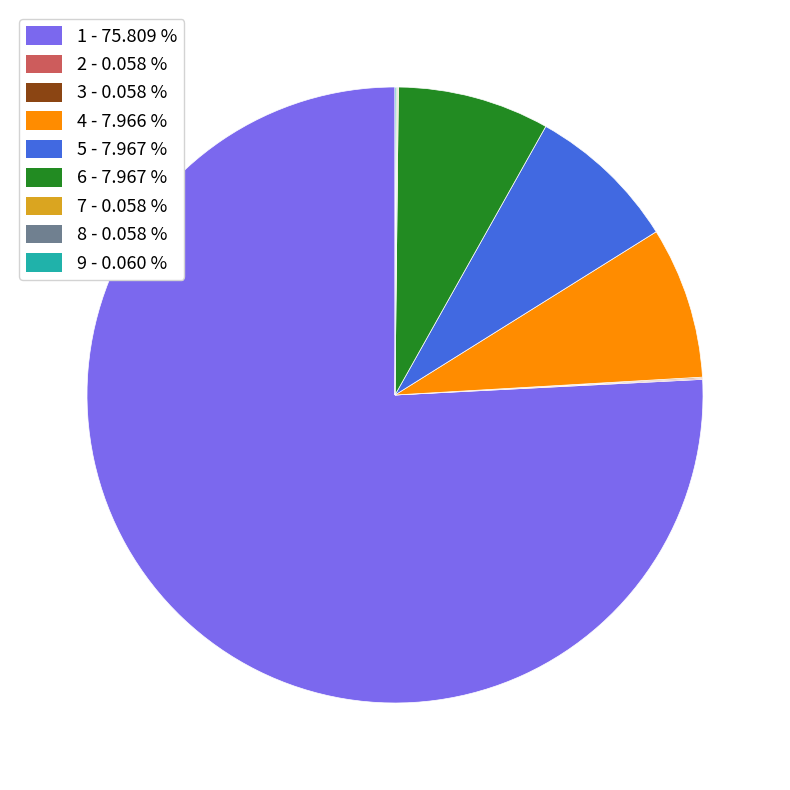

Does any single category account for the majority?

Yes